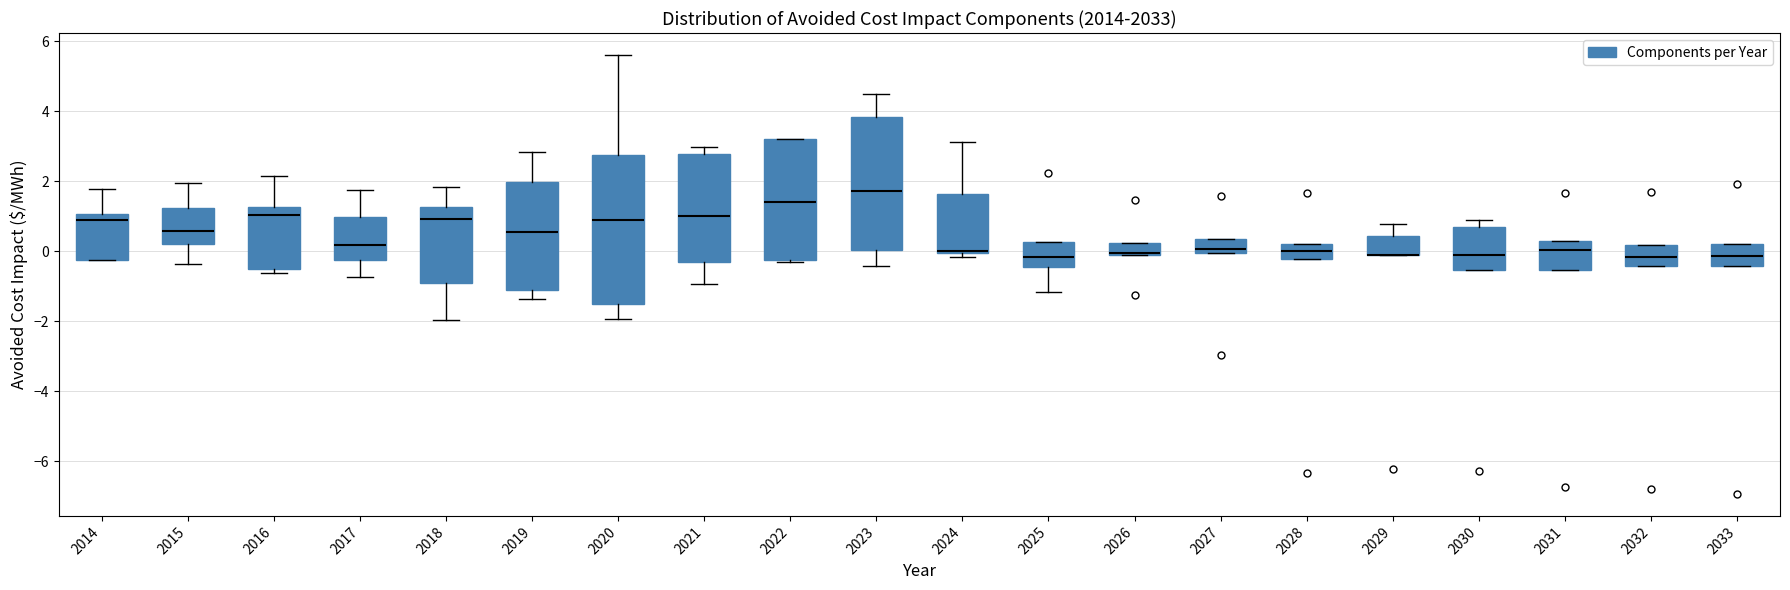

Comparing the boxes themselves (not the whiskers), which one is the tallest?

2020